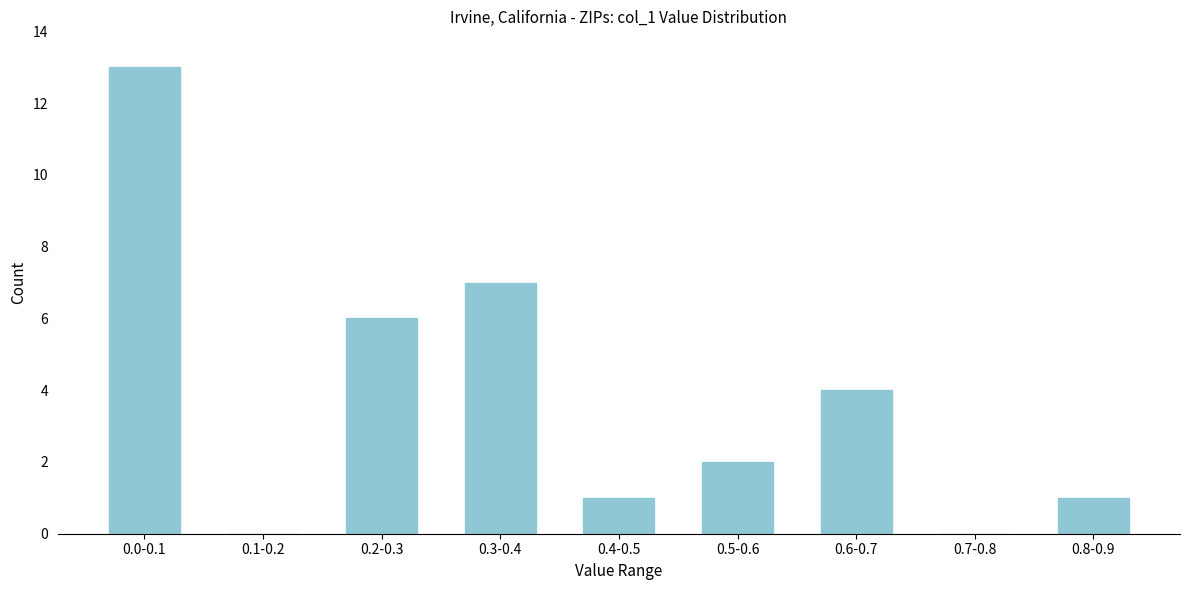

Reading left to right, what are all the values shown in this chart?

0.0-0.1=13	0.1-0.2=0	0.2-0.3=6	0.3-0.4=7	0.4-0.5=1	0.5-0.6=2	0.6-0.7=4	0.7-0.8=0	0.8-0.9=1